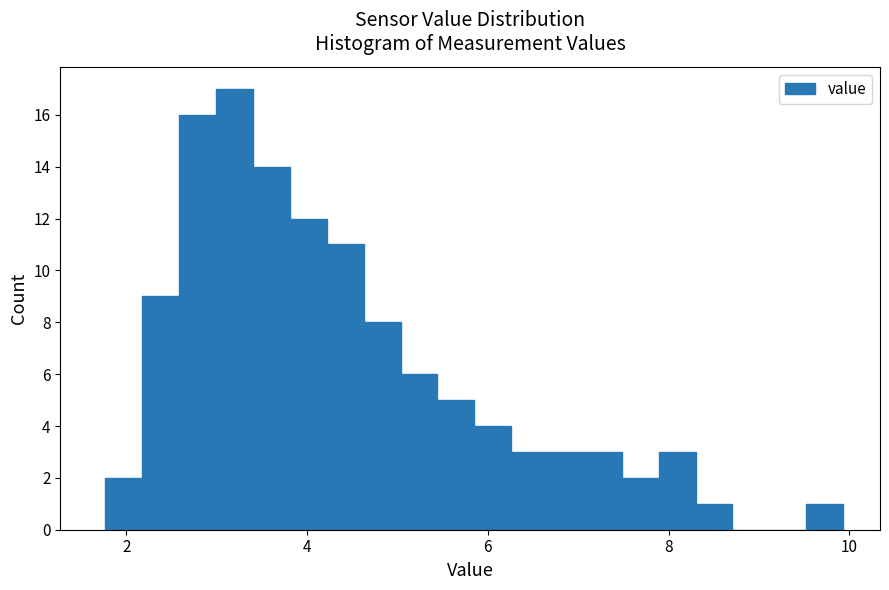

Read against the x-axis, roughly where is the centre of the tallest bar?

3.2